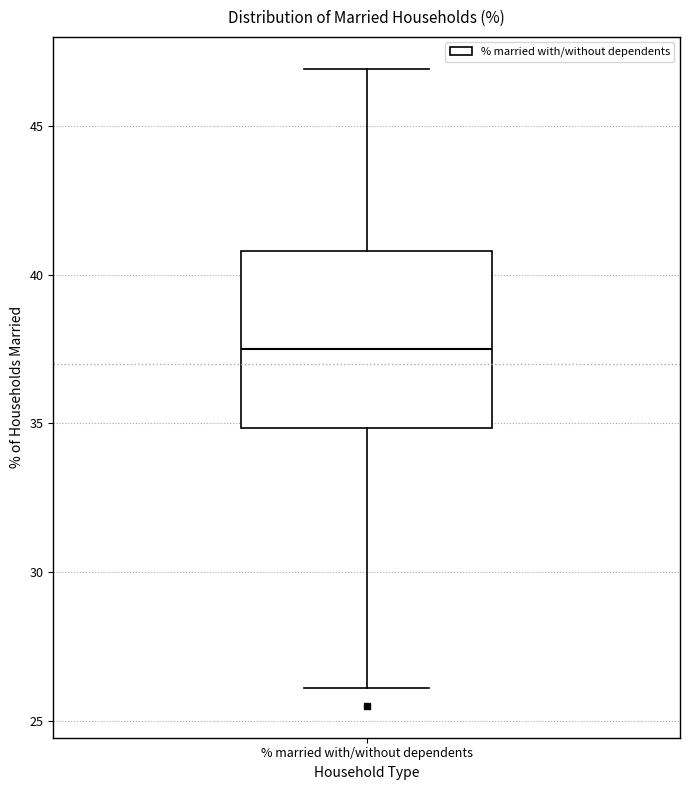

Read this box plot against the y-axis: the position of the median line, the range covered by the box, and the ends of both whiskers. The values are not printed on the chart, so give them approximately, as read against the axis.

median 37.5, box 35.0 to 41.0, whiskers 26.0 to 47.0